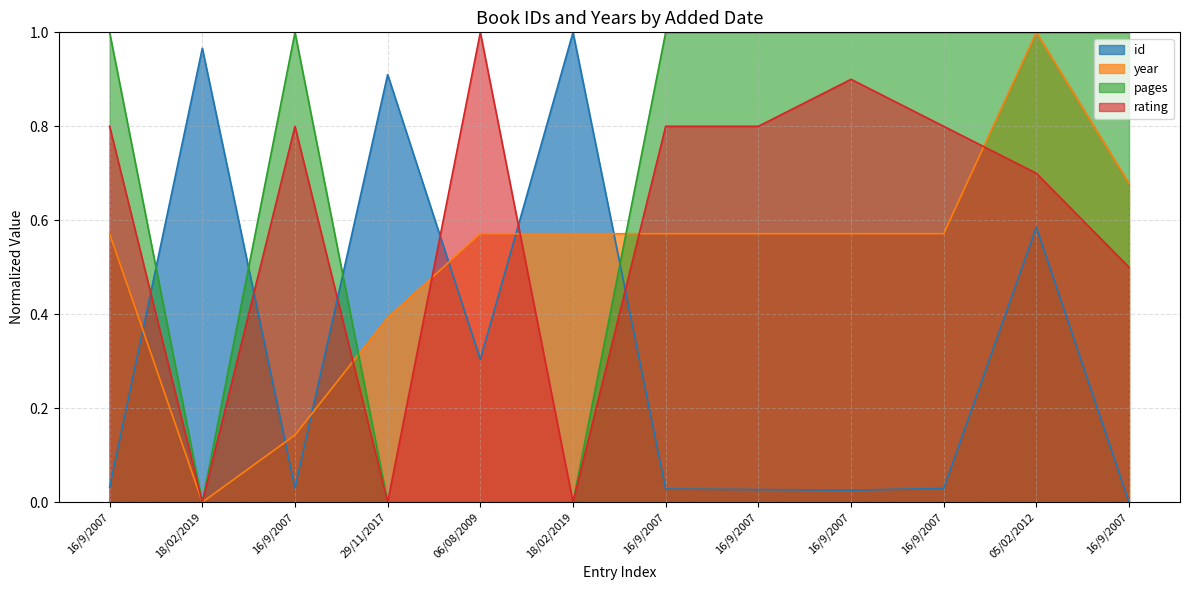

Is the value of id at 16/9/2007 greater than the value of pages at 16/9/2007?

No